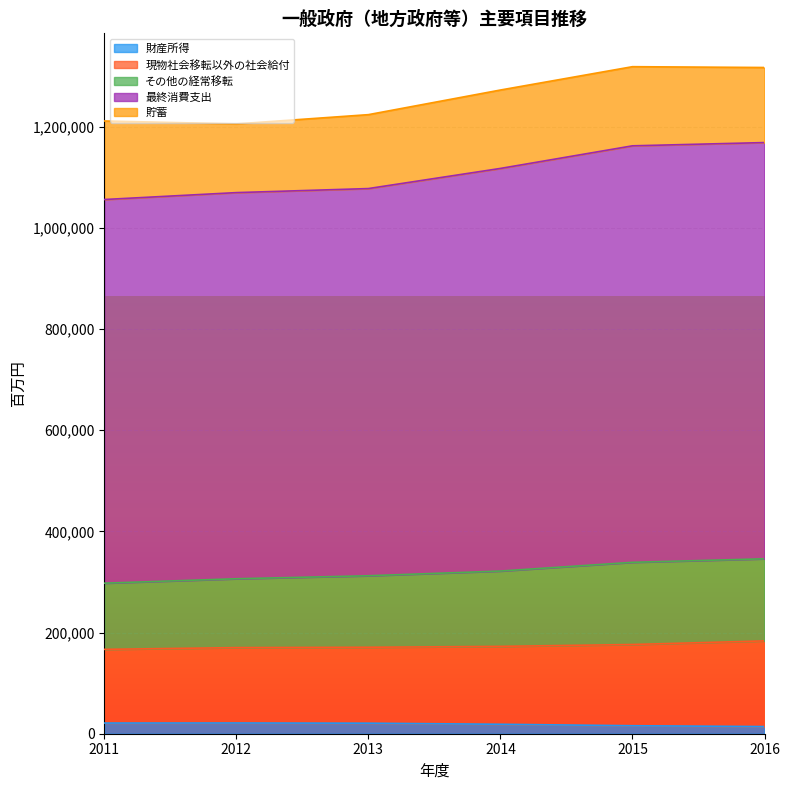

True or false: その他の経常移転 and 現物社会移転以外の社会給付 cross at least once.

False